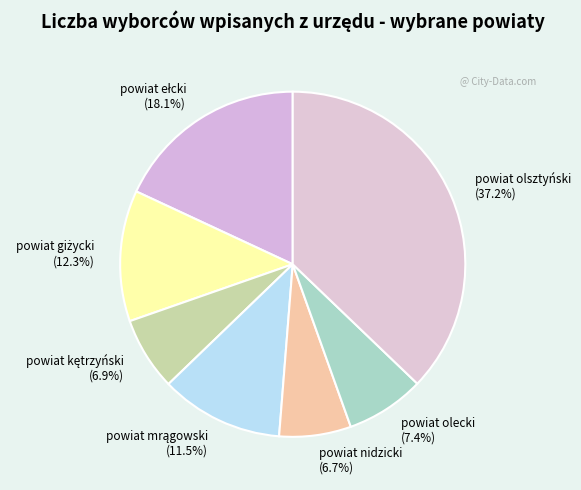

How much of the chart is everything except powiat nidzicki?

93.3%